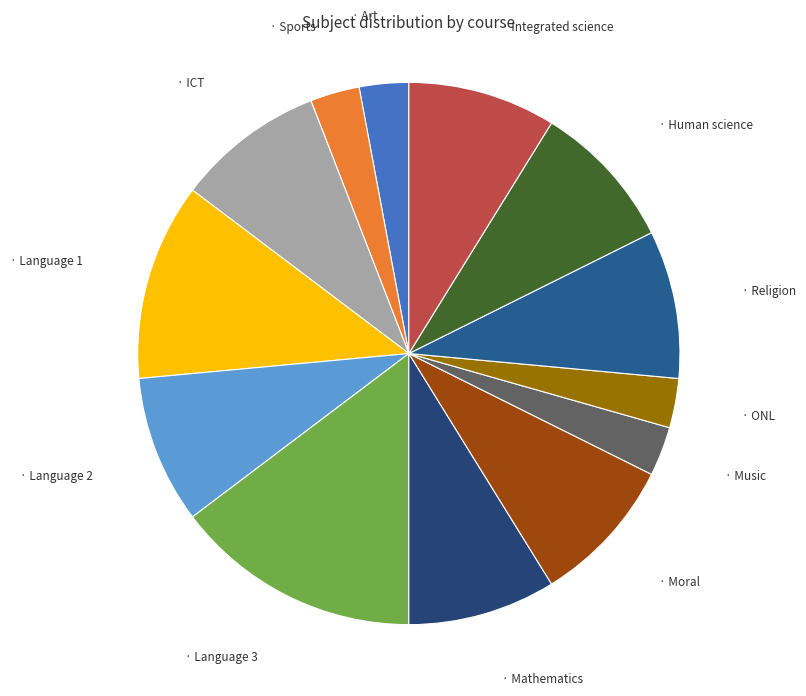

Rank the categories by value from highest to lowest.

Language 3, Language 1, ICT, Language 2, Mathematics, Moral, Religion, Human science, Integrated science, Art, Sports, Music, ONL